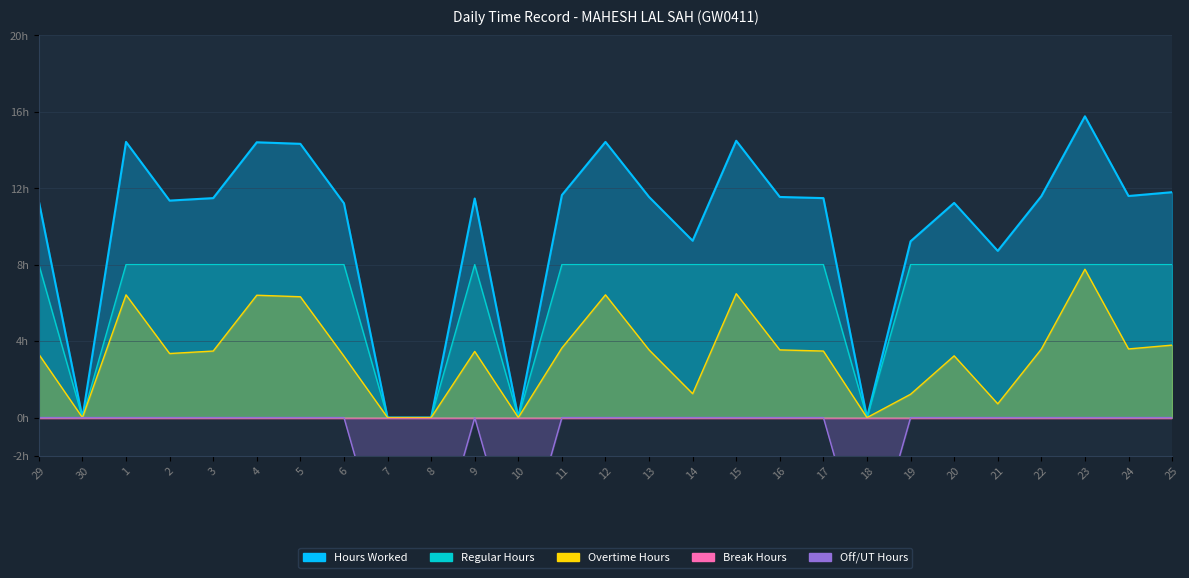

True or false: Hours Worked and Regular Hours intersect in this chart.

False